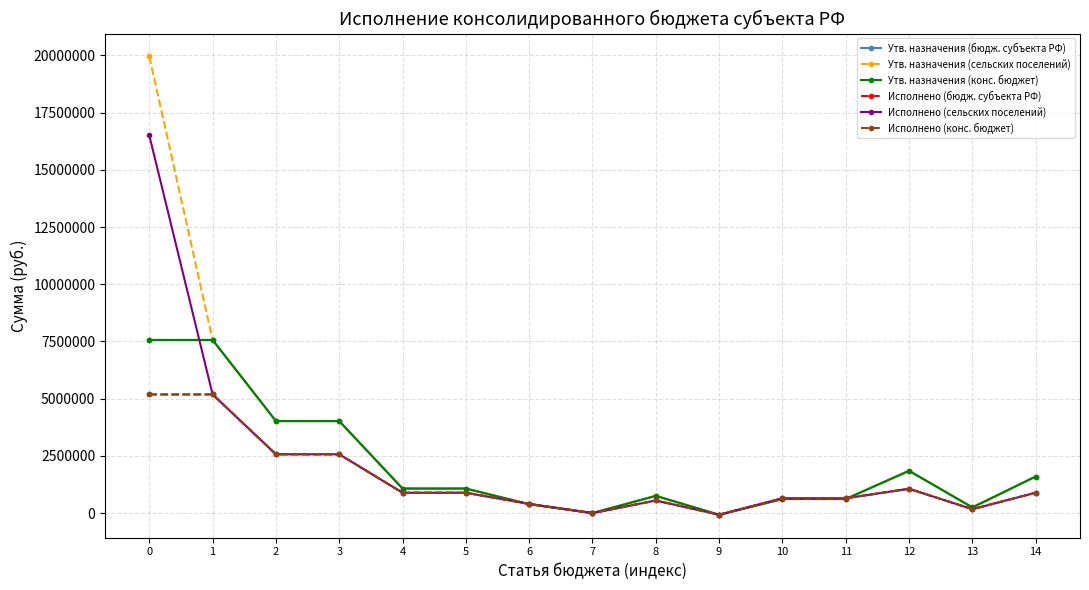

What is the total value across all series at 0?

61950681.2